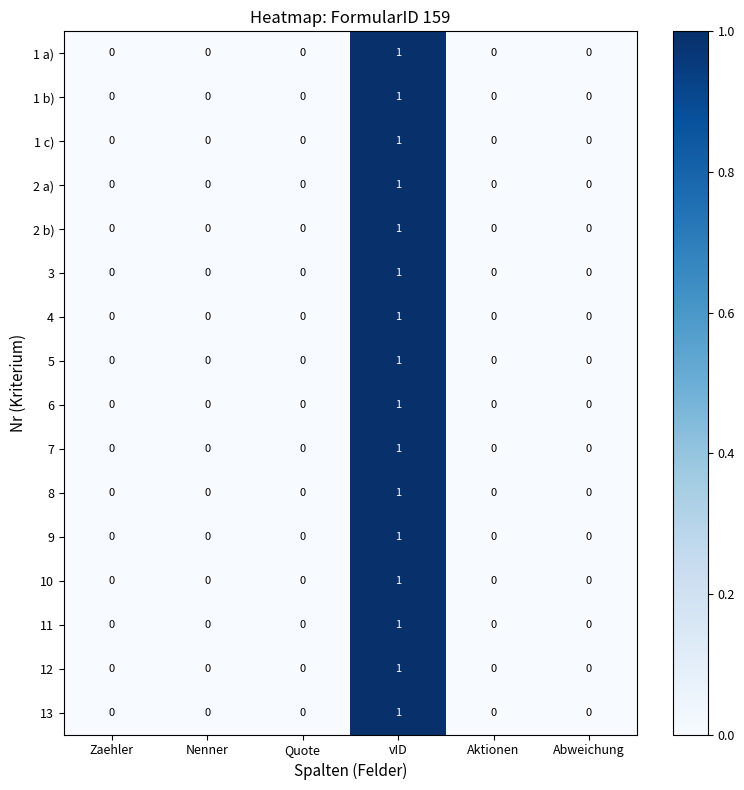

Which category has the highest value across all series?

vID